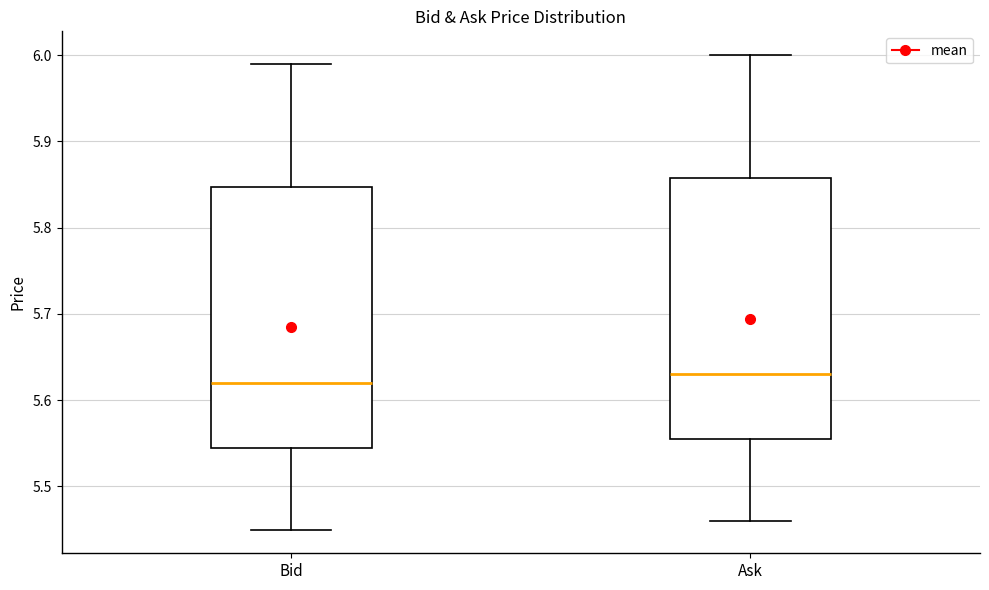

Where is the upper edge of the box for Ask on the y-axis? The values are not printed on the chart, so give them approximately, as read against the axis.

5.86